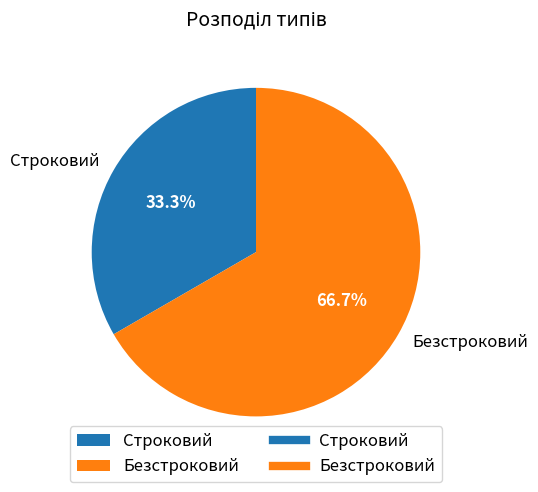

Which has a higher value, Строковий or Безстроковий?

Безстроковий